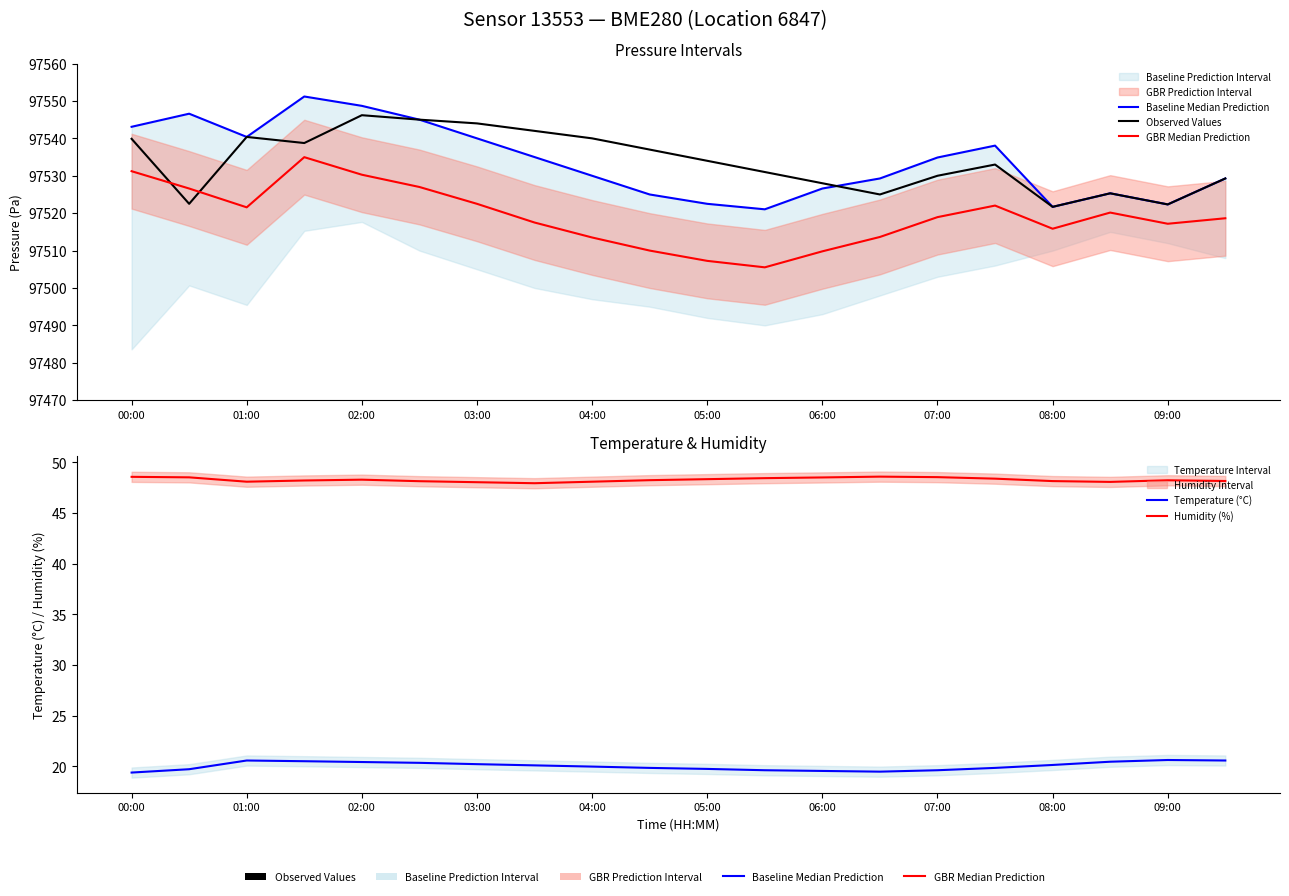

True or false: Temperature (°C) and Baseline Median Prediction cross at least once.

False